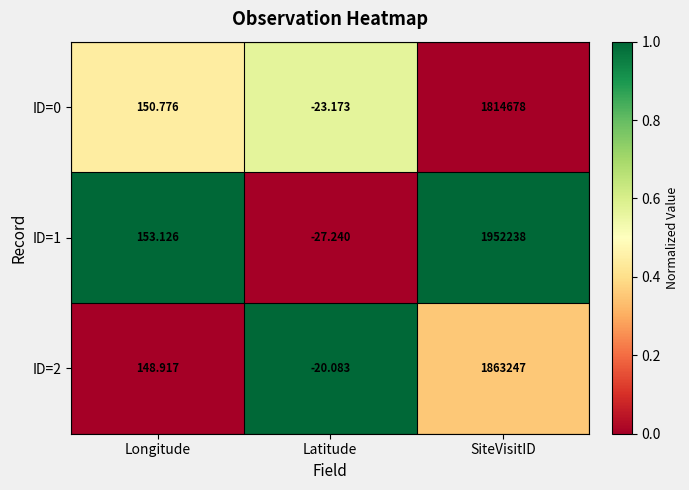

At how many categories does at least one series exceed 0?

2